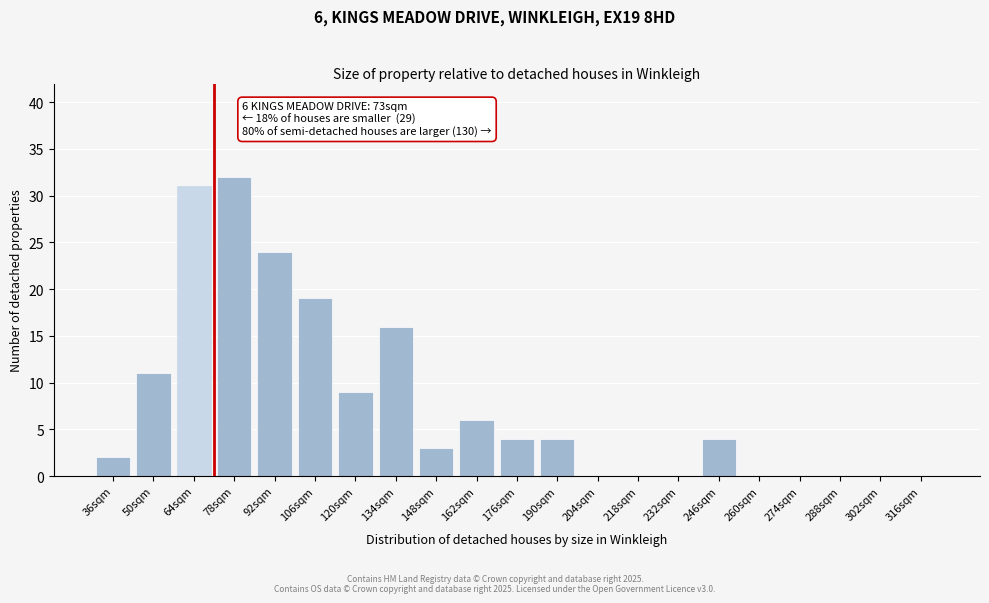

Reading left to right, transcribe all the data shown in this chart.

36sqm=2	50sqm=11	64sqm=31	78sqm=32	92sqm=24	106sqm=19	120sqm=9	134sqm=16	148sqm=3	162sqm=6	176sqm=4	190sqm=4	204sqm=0	218sqm=0	232sqm=0	246sqm=4	260sqm=0	274sqm=0	288sqm=0	302sqm=0	316sqm=0